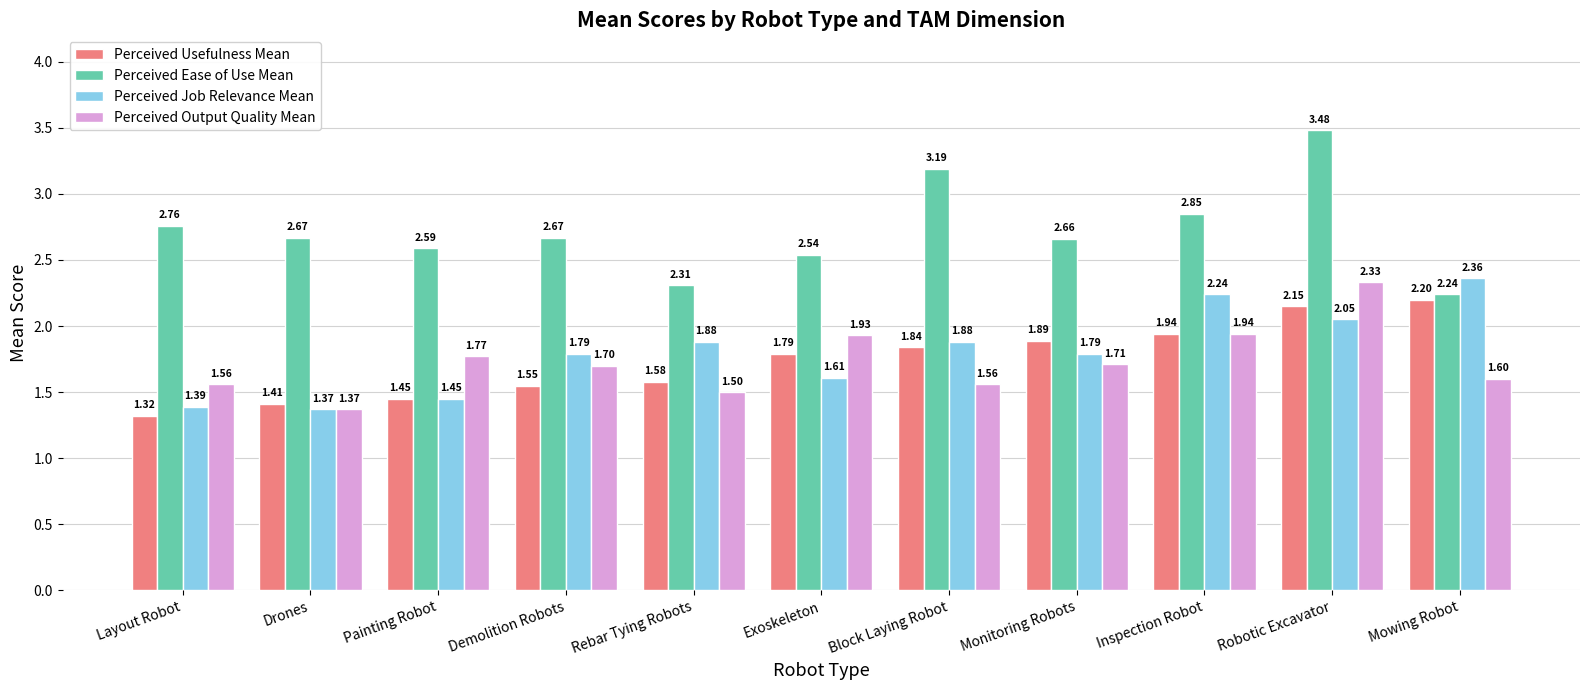

At which category does the chart reach its peak across all series?

Robotic Excavator